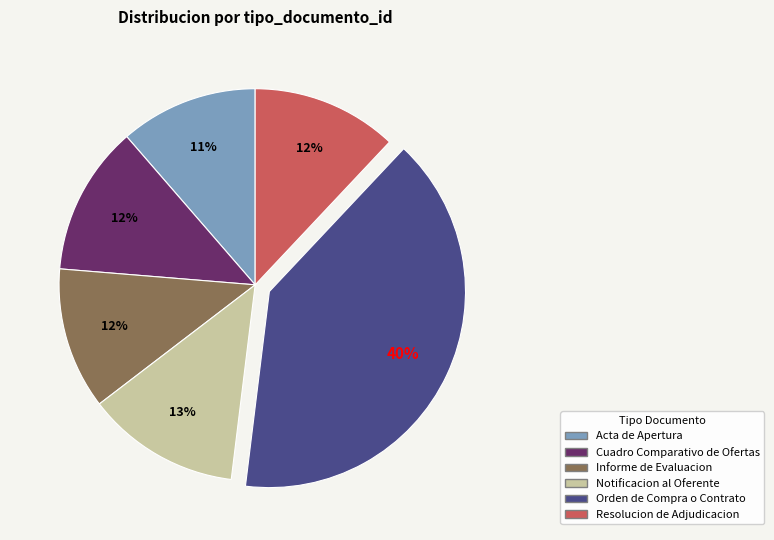

How many segments does this pie chart have?

6